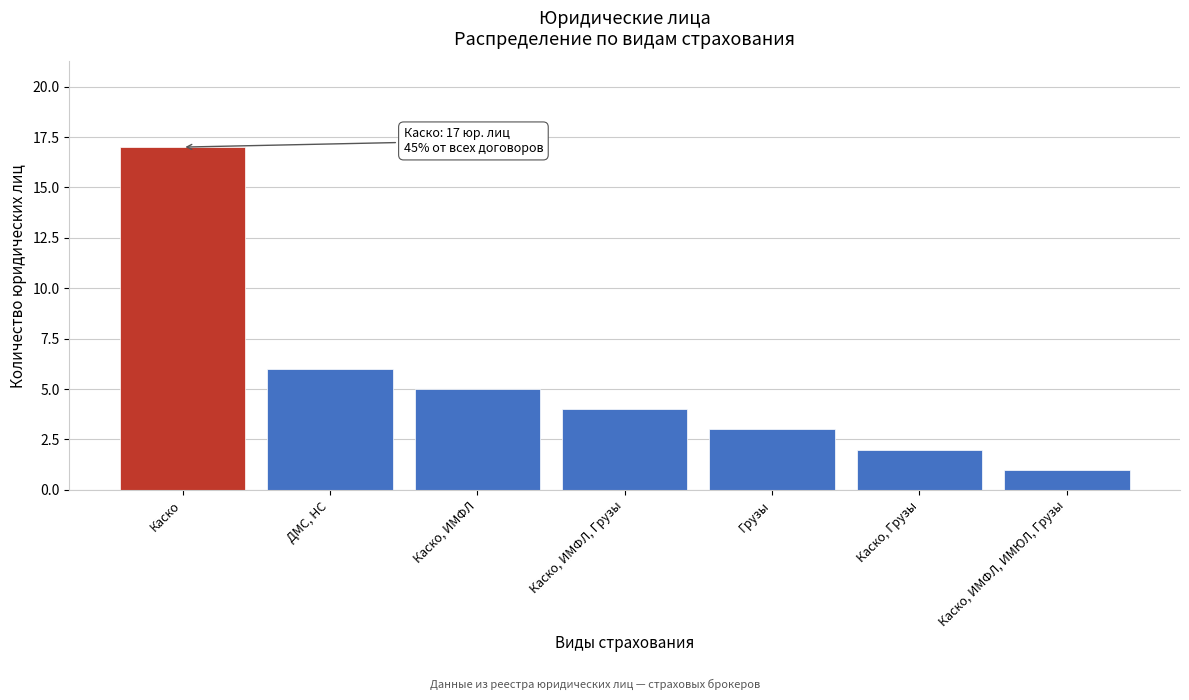

Reading right to left, extract all data points from this chart.

Каско, ИМФЛ, ИМЮЛ, Грузы=1	Каско, Грузы=2	Грузы=3	Каско, ИМФЛ, Грузы=4	Каско, ИМФЛ=5	ДМС, НС=6	Каско=17